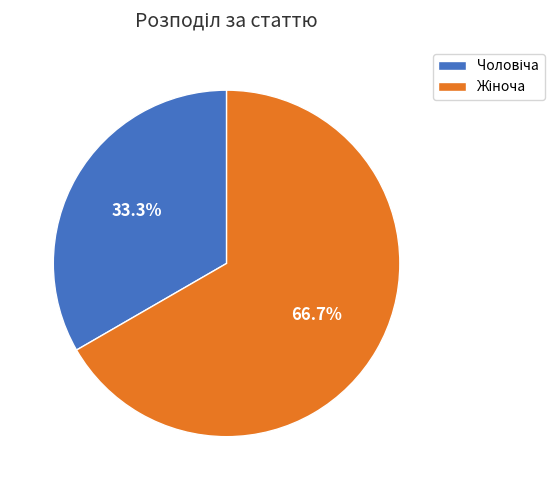

Is there any slice that represents more than half of the pie?

Yes